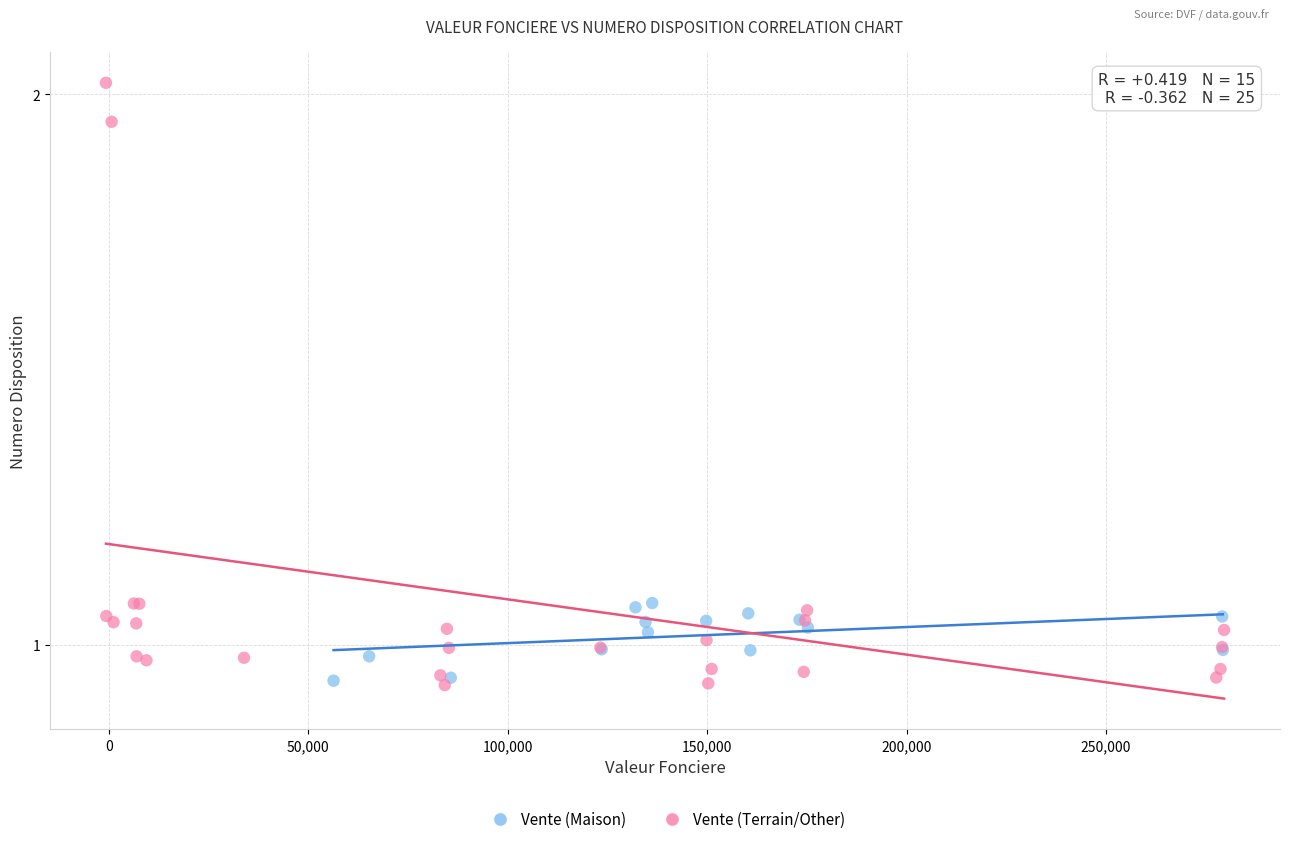

Which series has the widest spread of Y values?

Vente (Terrain/Other)